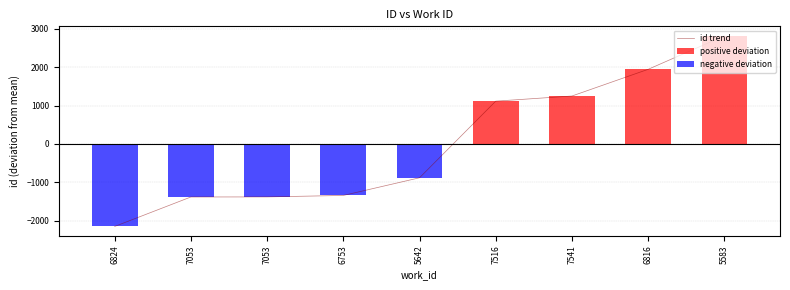

What is the label of the 8th bar from the right?

7053